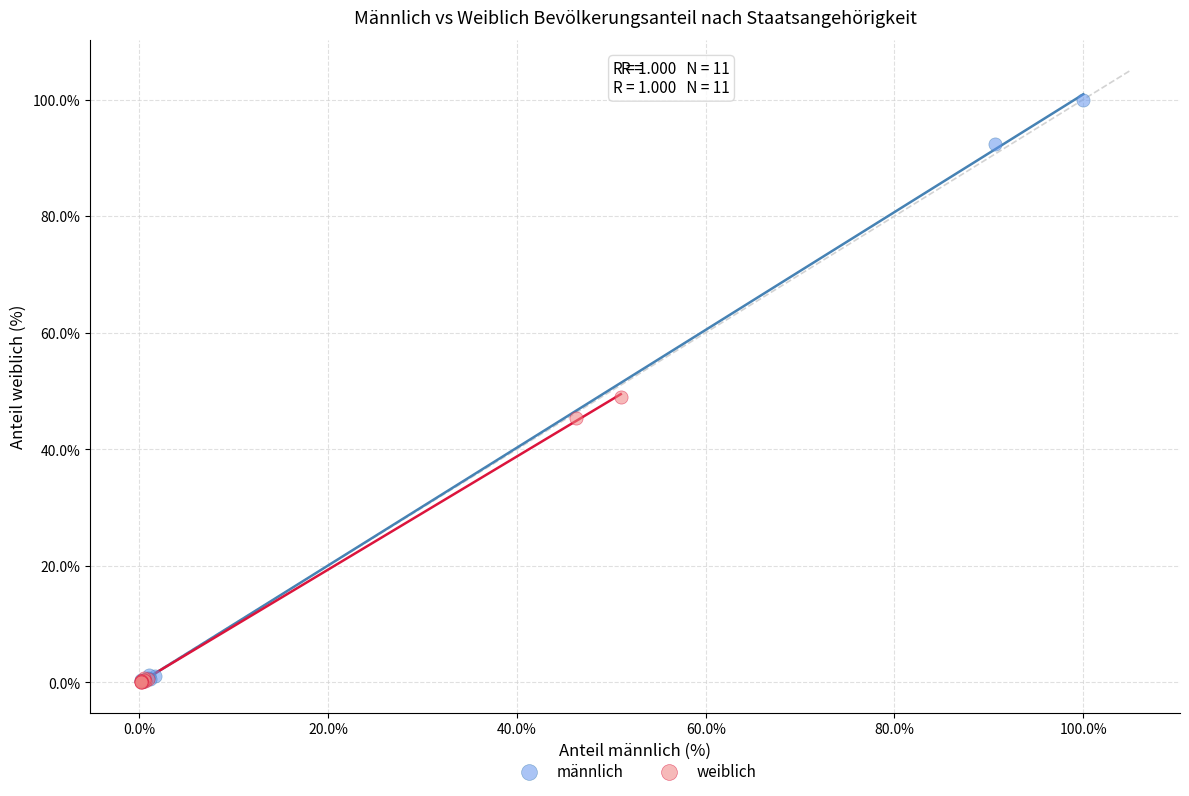

Which series contains the highest Y value?

männlich